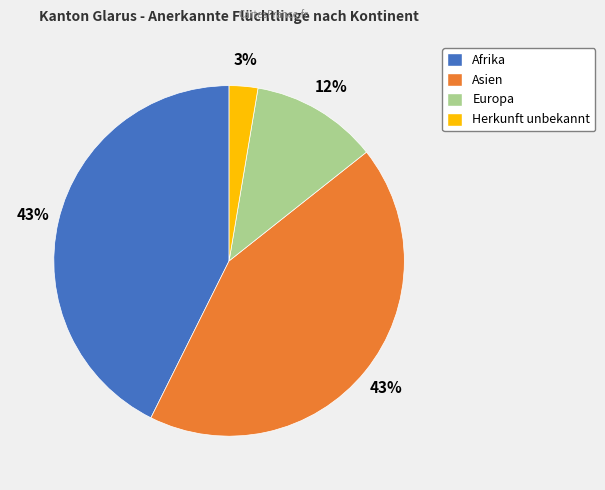

To the nearest percent, what percentage of the pie is Europa?

12%